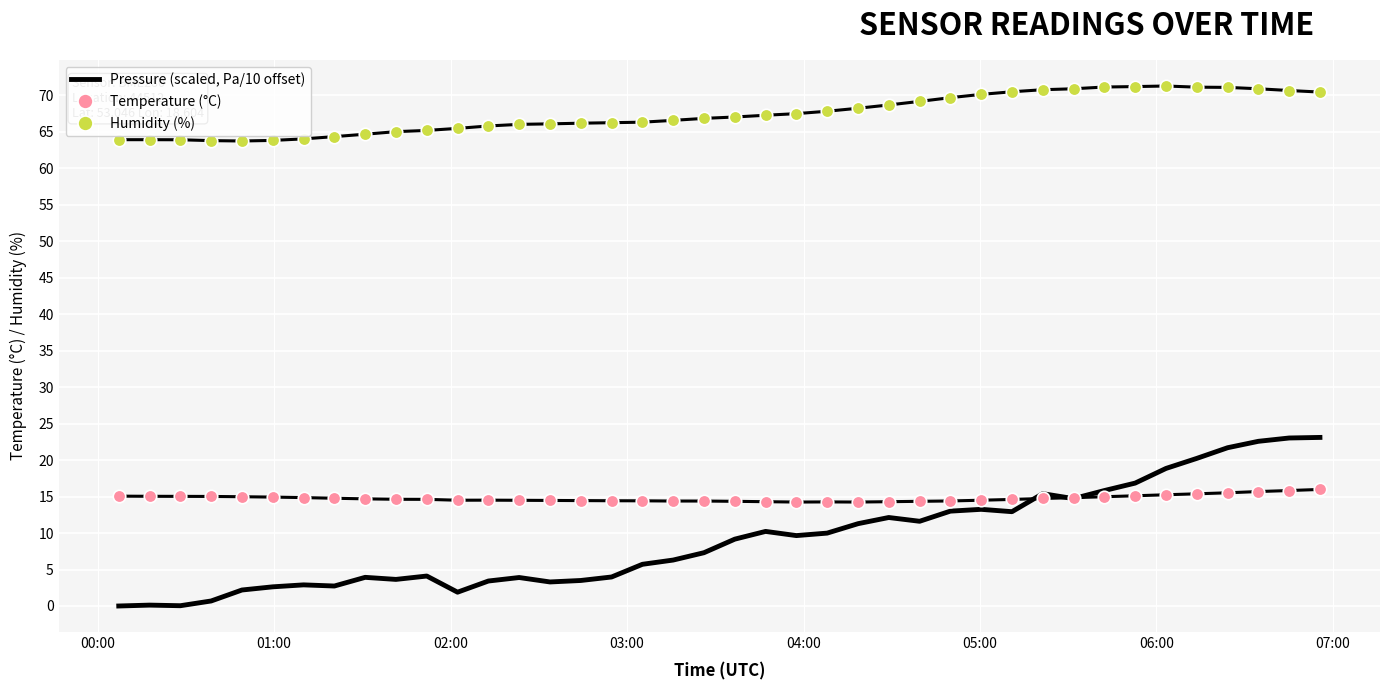

True or false: Pressure (scaled, Pa/10 offset) and Humidity (%) cross at least once.

False